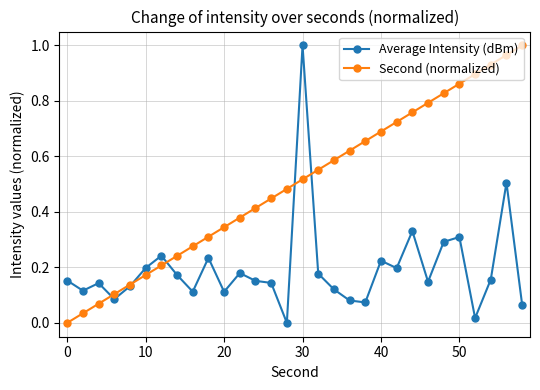

Which series has the largest total across all categories?

Second (normalized)